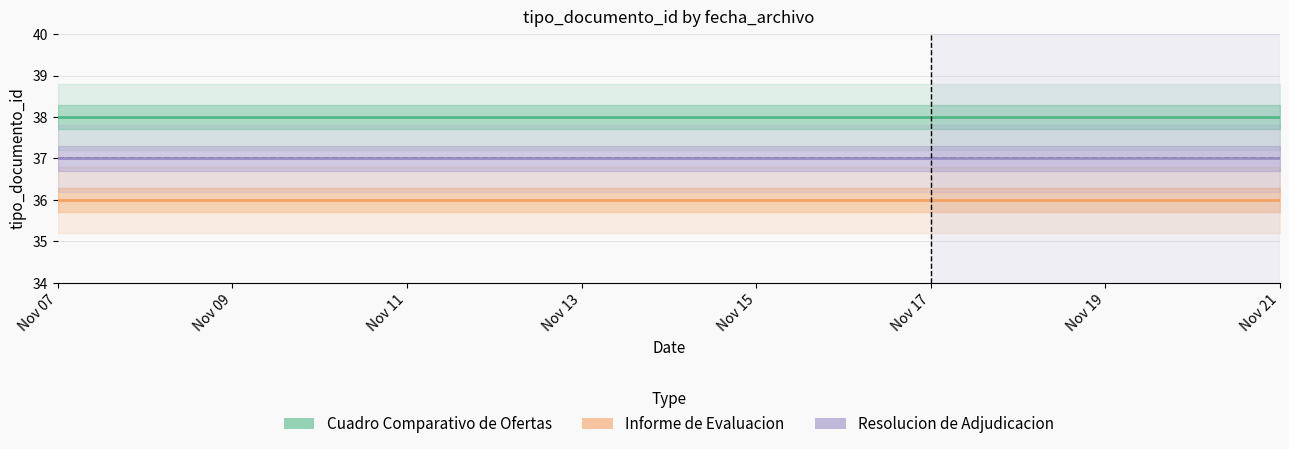

List the series in order of their overall mean, highest first.

Cuadro Comparativo de Ofertas, Resolucion de Adjudicacion, Informe de Evaluacion